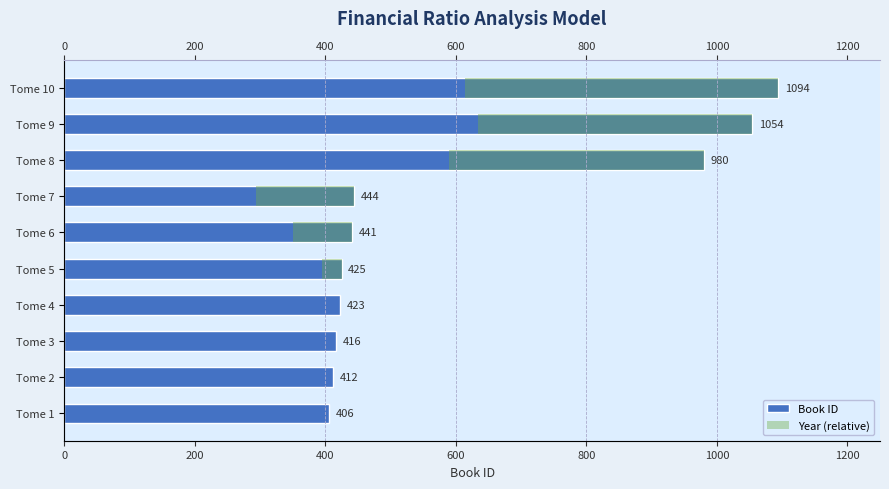

What is the minimum value for Book ID?

406